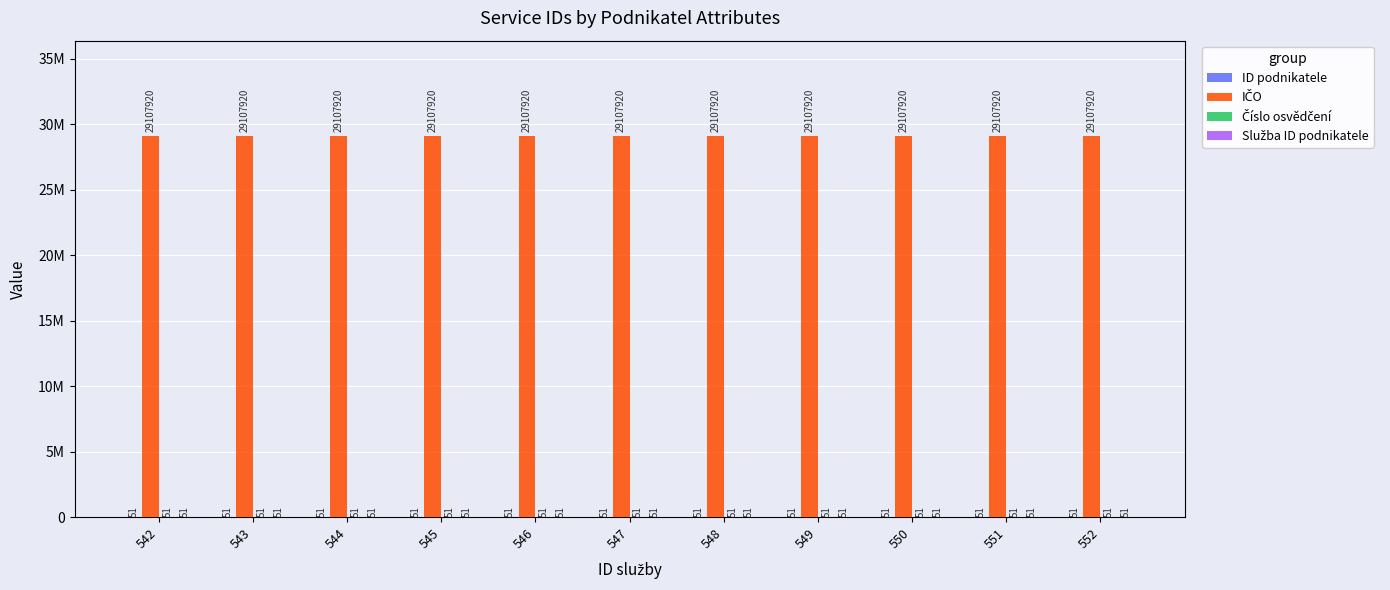

The IČO series shows 8651942 at 550. True or false?

False